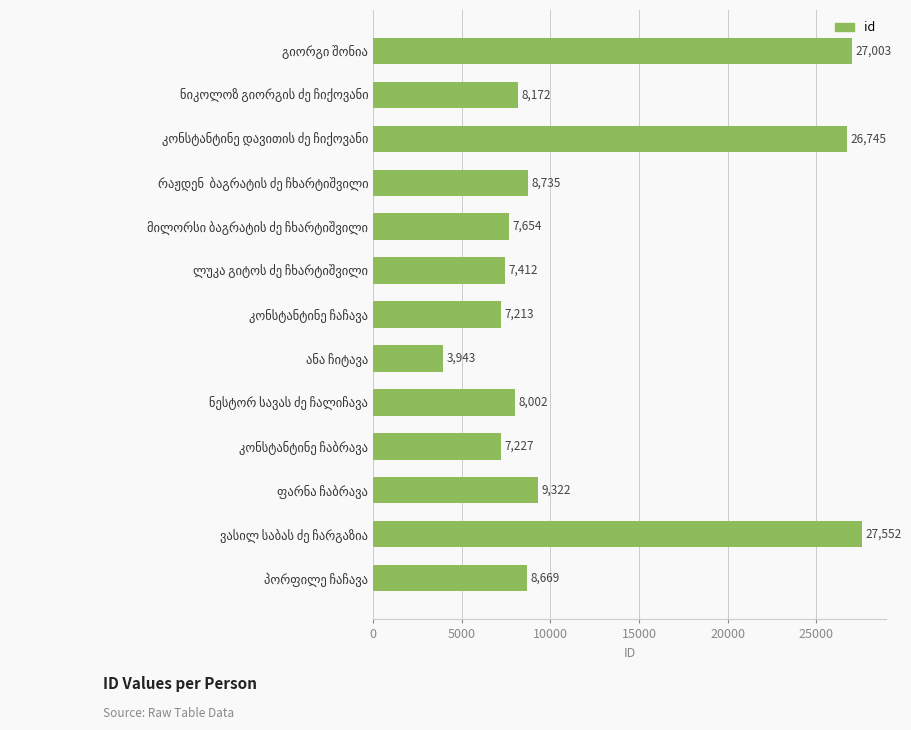

What is the minimum value shown in the chart?

3943